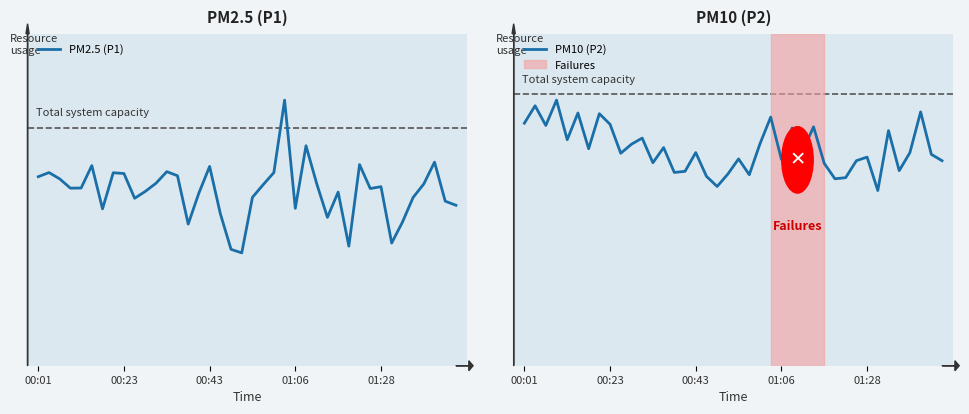

Reading left to right, list all the values displayed in this chart.

PM2.5 (P1): 25.4	26.0	25.1	23.9	23.9	26.9	21.1	25.9	25.9	22.5	23.4	24.6	26.1	25.6	19.1	23.2	26.8	20.4	15.7	15.2	22.6	24.4	26.0	35.7	21.2	29.6	24.5	19.9	23.4	16.1	27.1	23.8	24.1	16.5	19.3	22.6	24.4	27.4	22.1	21.6
PM10 (P2): 10.7	11.5	10.6	11.8	10.0	11.2	9.6	11.2	10.7	9.4	9.8	10.1	9.0	9.7	8.6	8.6	9.4	8.4	7.9	8.5	9.2	8.4	9.8	11.0	9.1	10.5	9.5	10.6	8.9	8.3	8.3	9.1	9.2	7.8	10.4	8.6	9.4	11.2	9.3	9.1